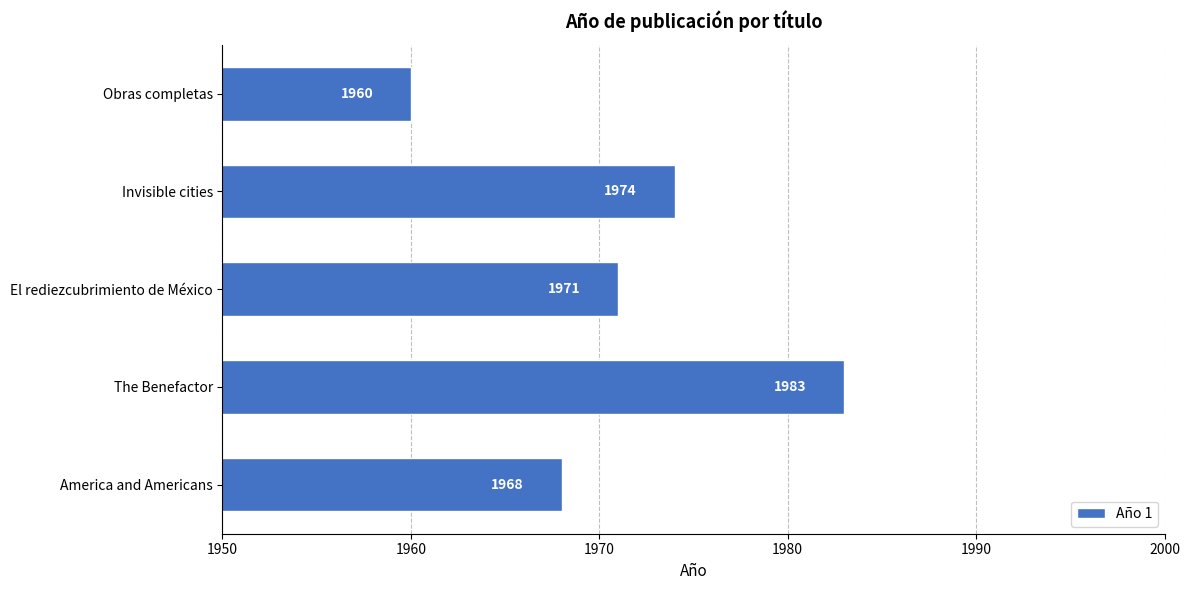

What is the average value?

1971